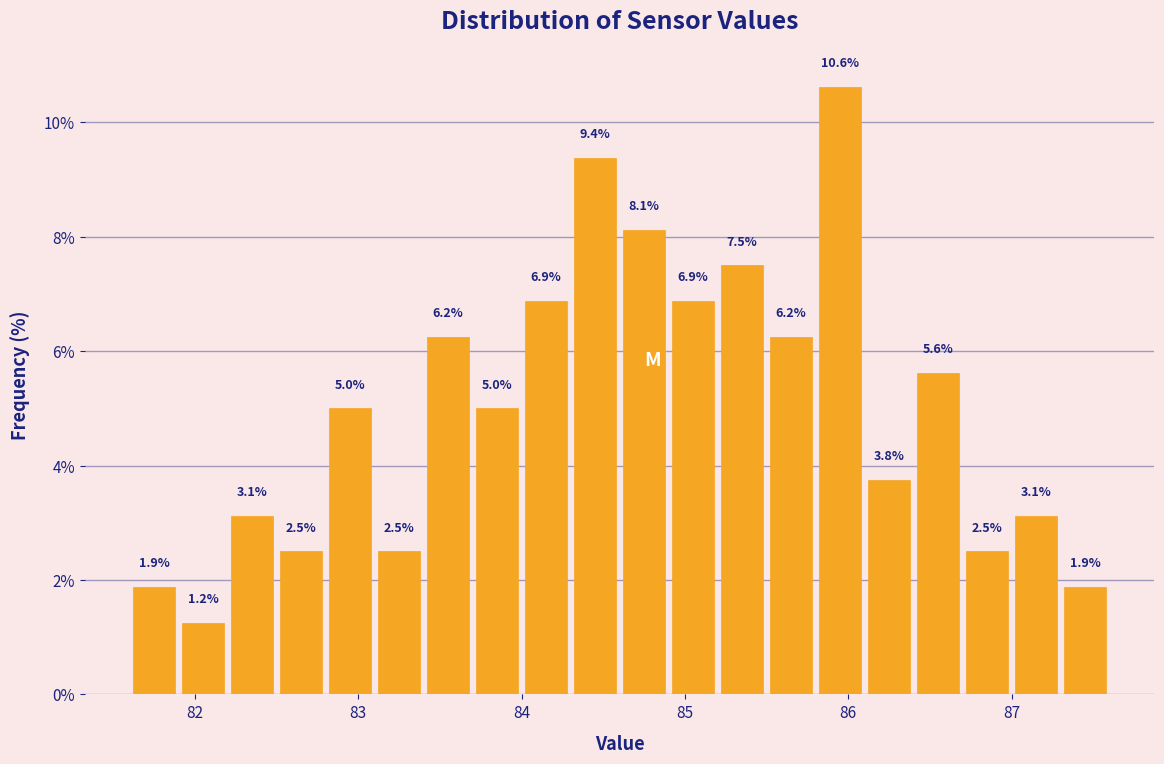

Around what value on the x-axis is the tallest bar? Give the approximate position of its centre, as read against the axis.

86.0